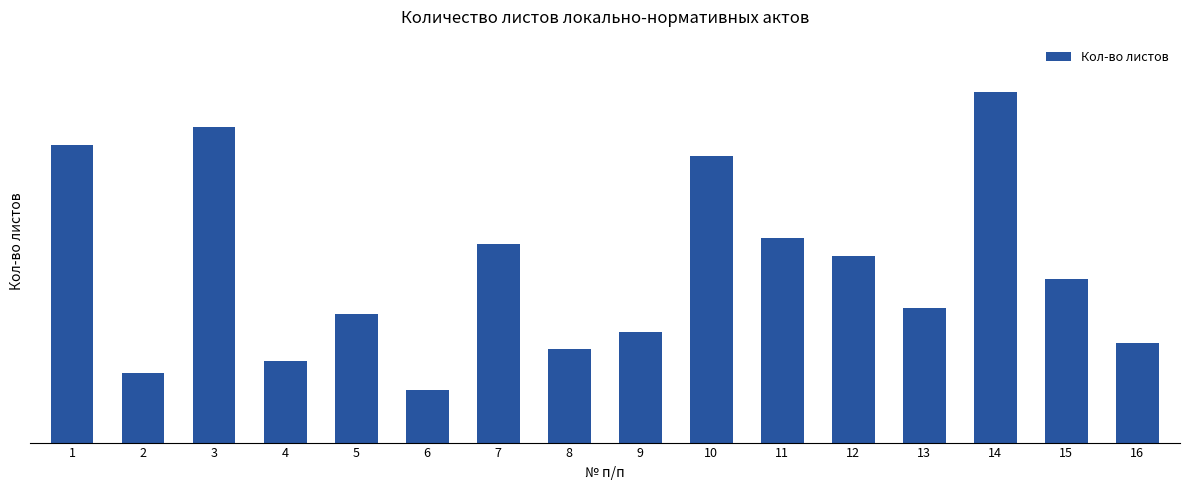

Does the chart contain any negative values?

No